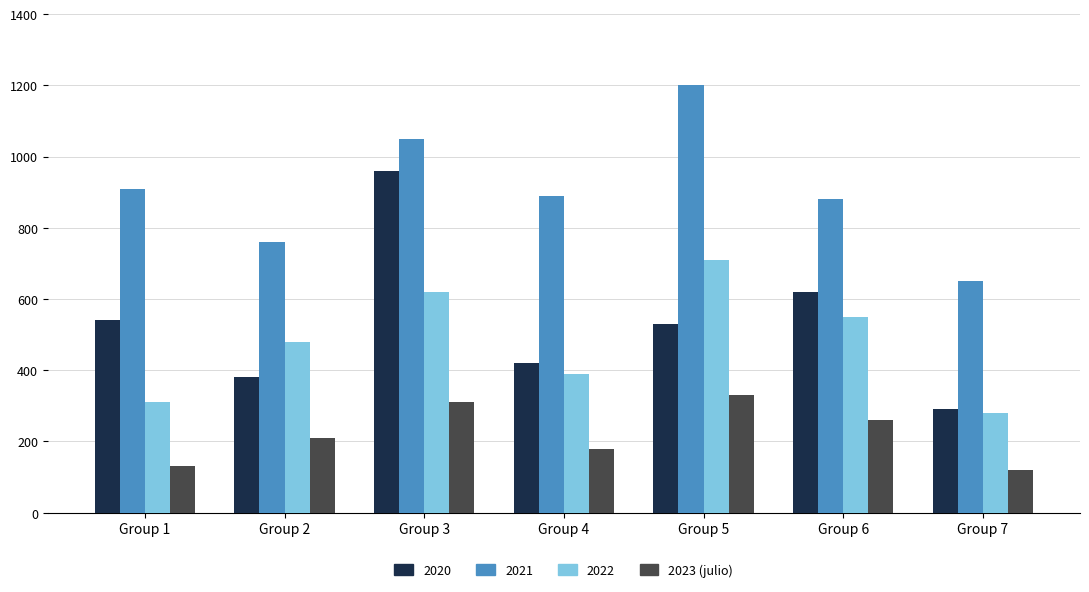

Which series changed the most between Group 2 and Group 7?

2022